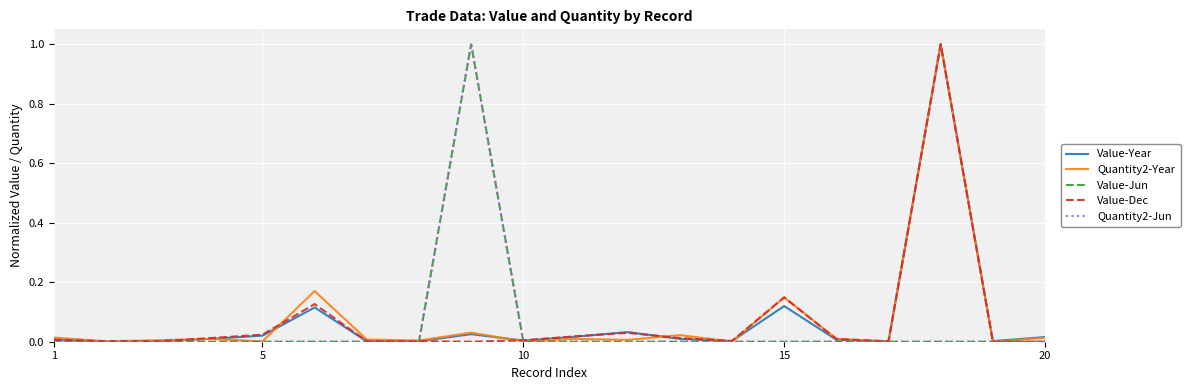

Does the chart display data point markers on the line(s)?

No